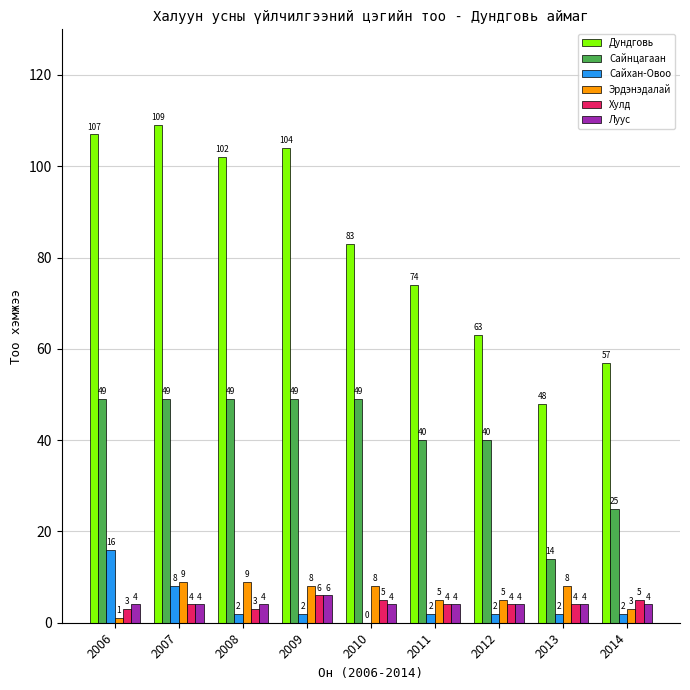

Read the Хулд value at 2010.

5